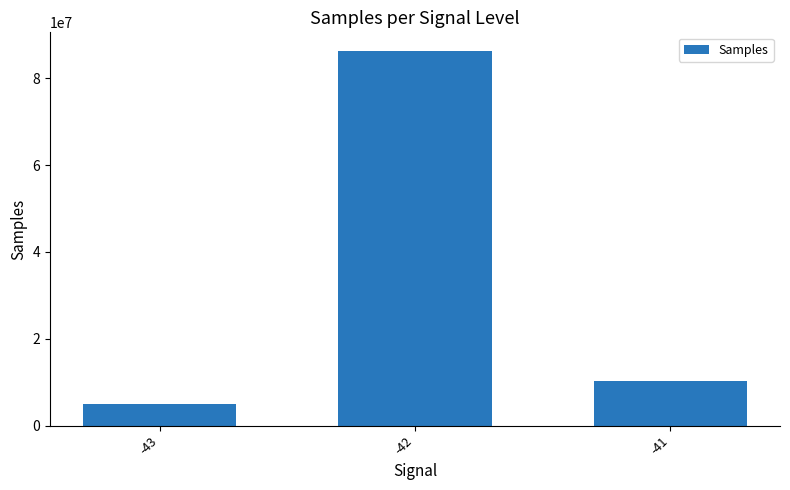

Which label corresponds to the smallest value in the chart?

-43